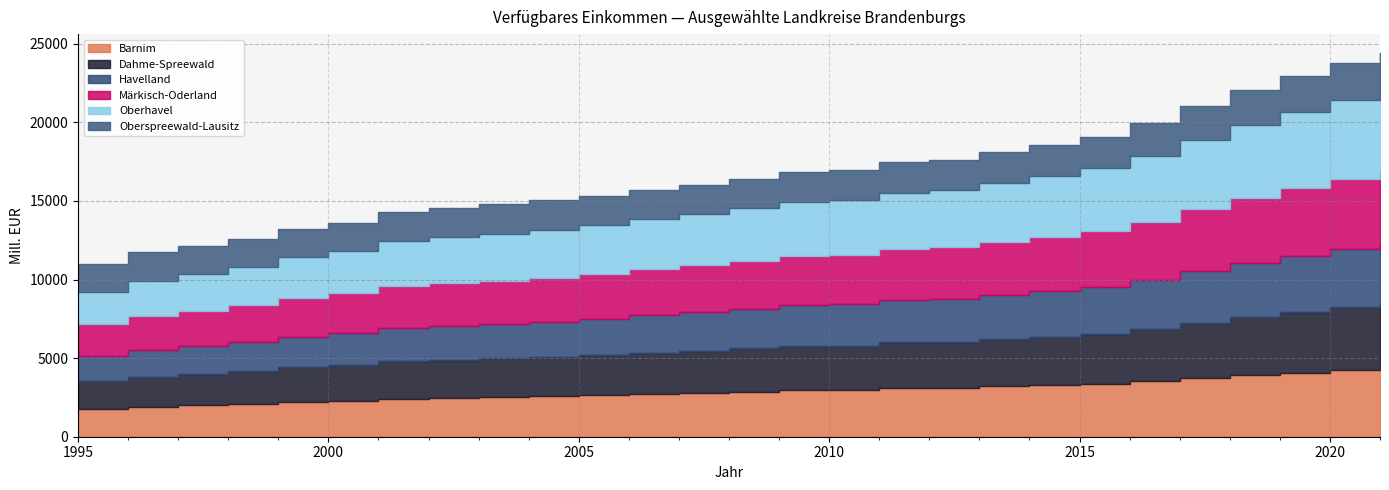

The Barnim series shows 4712.2 at 2014. True or false?

False